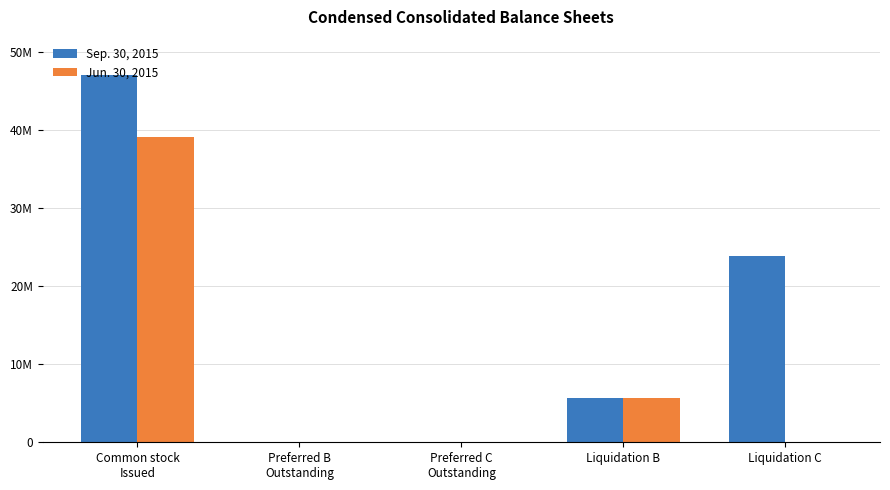

Count the number of data series in this chart.

2